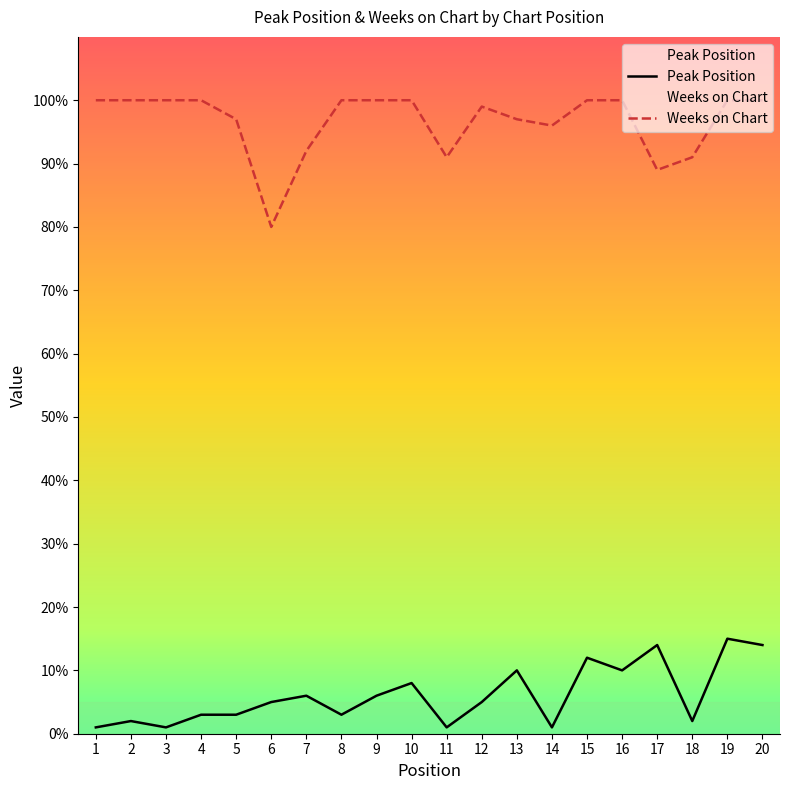

What is the difference between the maximum and minimum values in the Peak Position series?

14